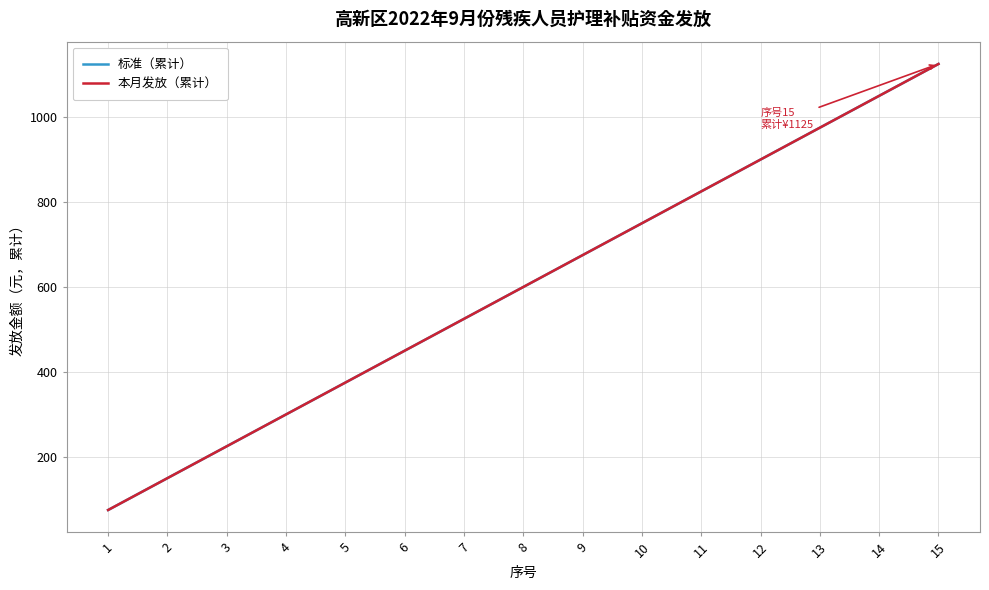

What is the approximate value of 本月发放（累计） at 9, to the nearest 50?

700